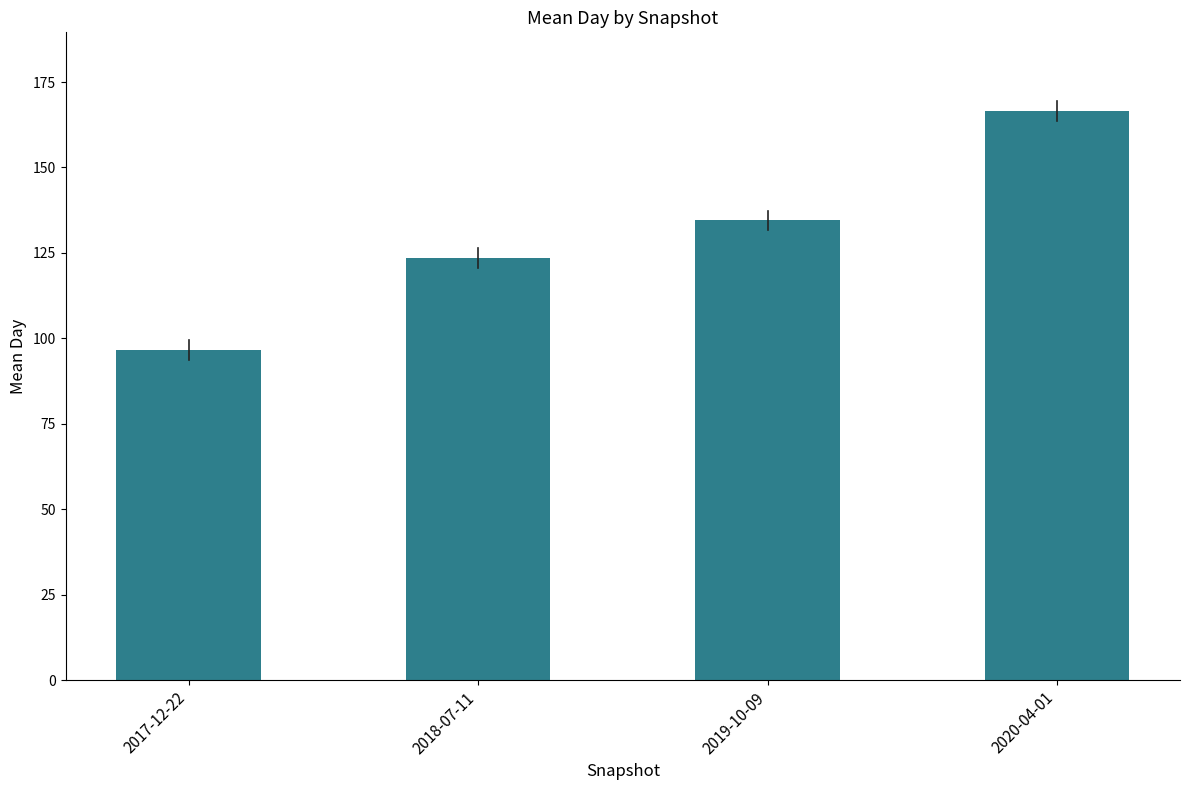

What value does the data have at 2017-12-22?

96.6